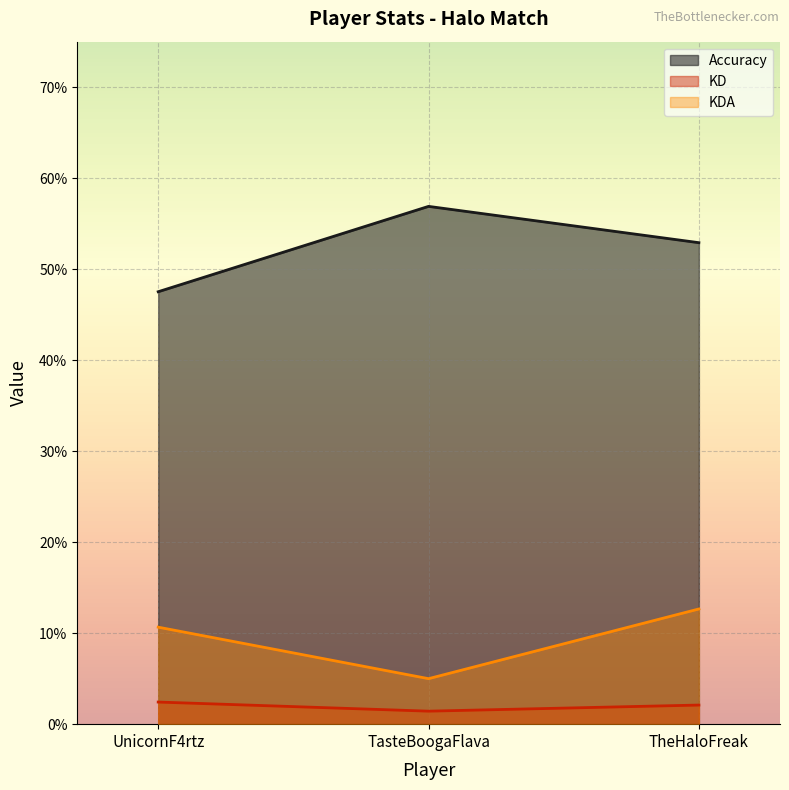

How many lines are shown in the chart?

3